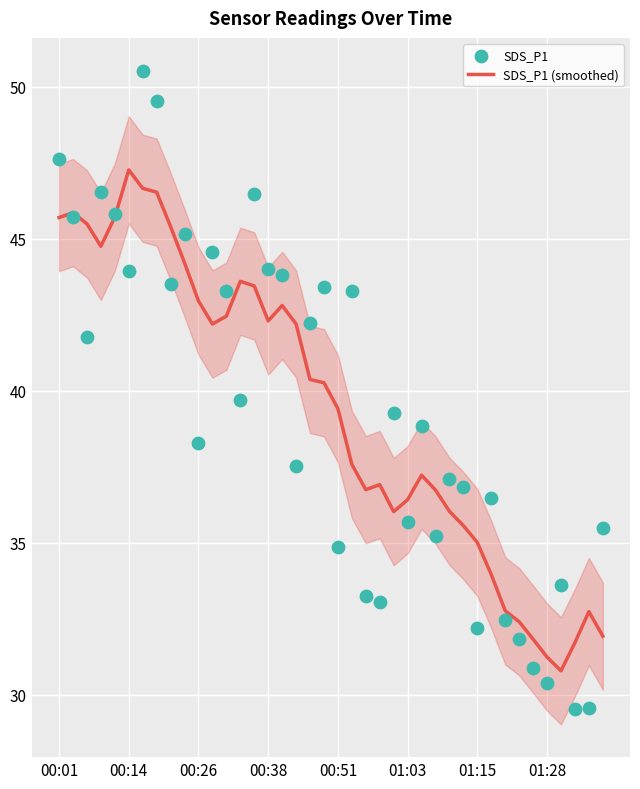

Which series has the largest Y range (max minus min)?

SDS_P1